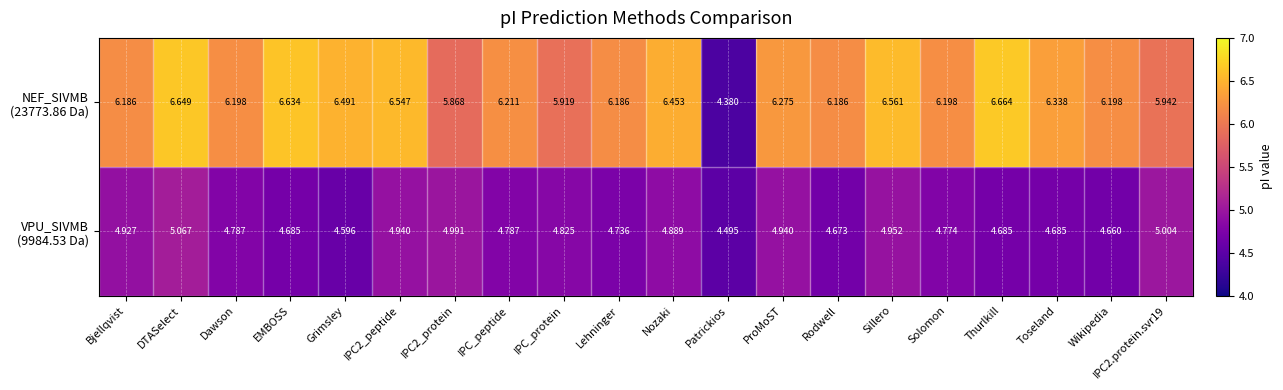

What is the total value across all series at IPC_protein?

10.7